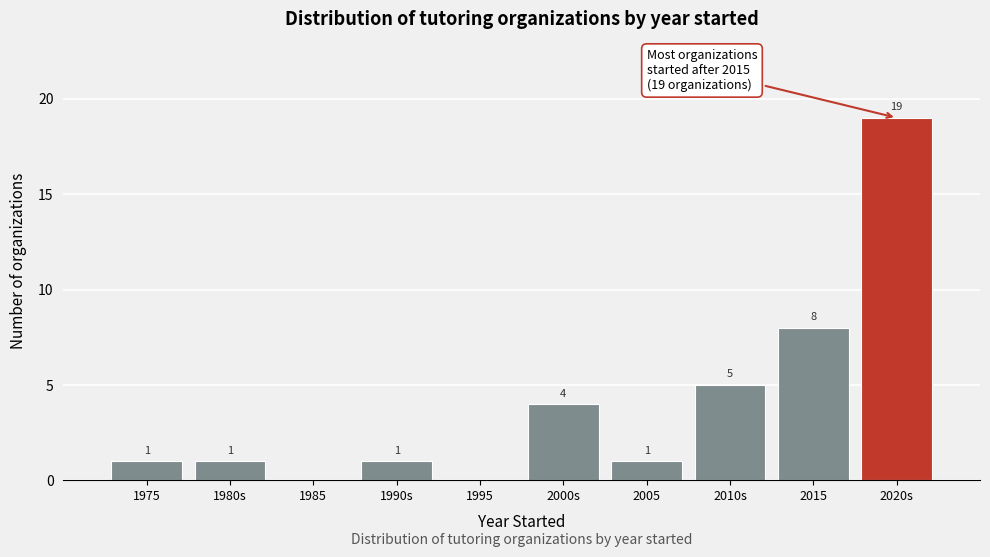

Reading left to right, transcribe all the data shown in this chart.

1975=1	1980s=1	1985=0	1990s=1	1995=0	2000s=4	2005=1	2010s=5	2015=8	2020s=19